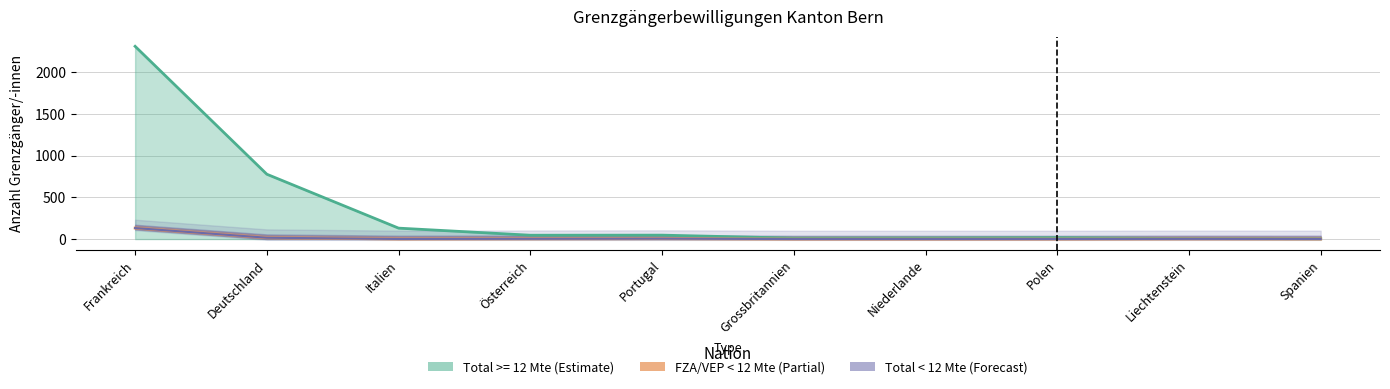

At Spanien, list the series in order from largest to smallest.

Total >= 12 Mte, Total < 12 Mte, FZA/VEP < 12 Mte